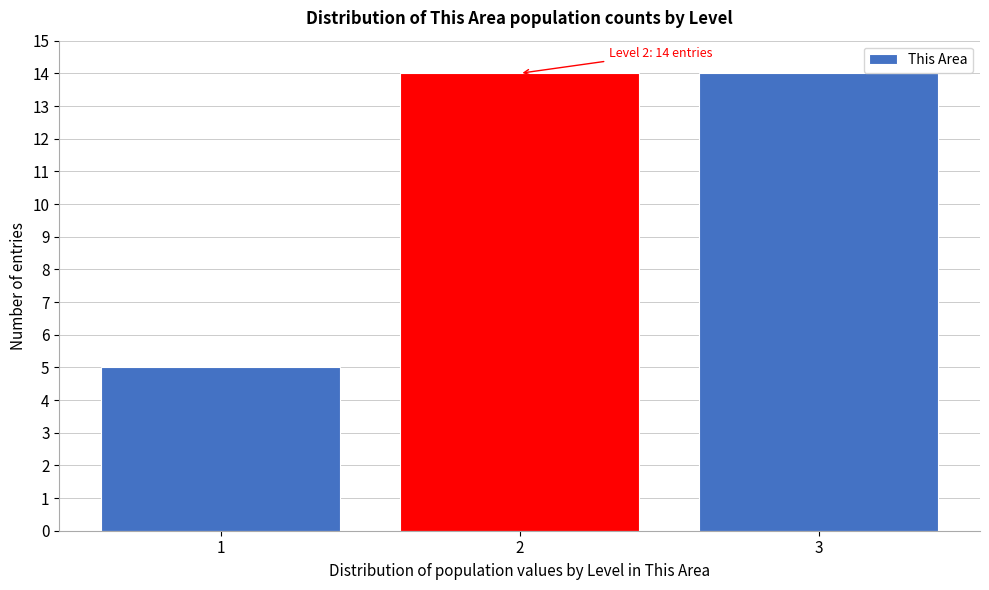

Reading left to right, extract all data points from this chart.

5	14	14